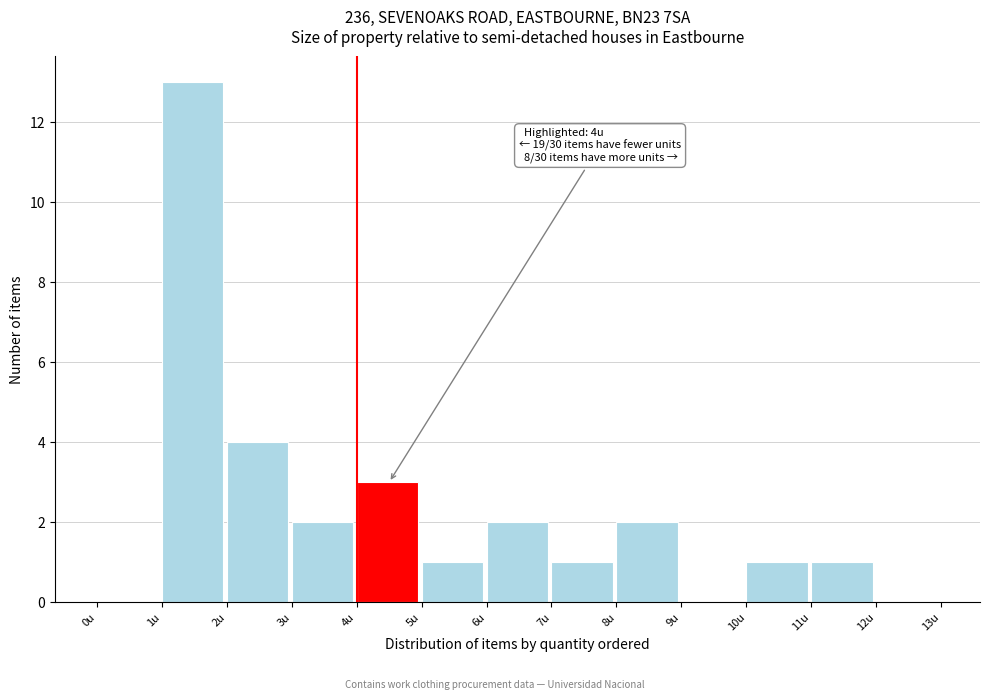

Over which range of the x-axis is the bar tallest?

1 to 2